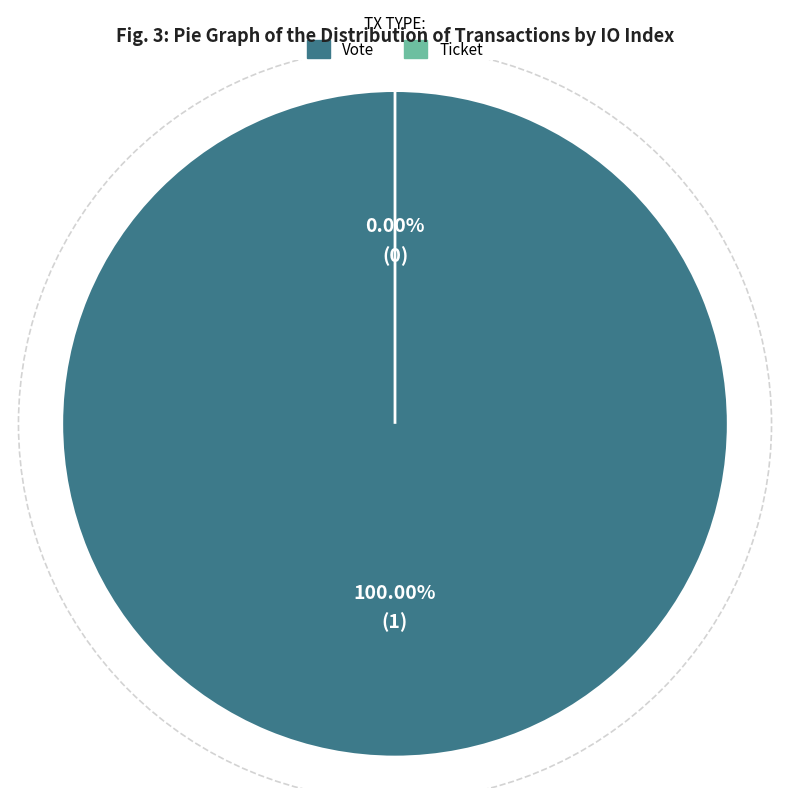

What is the change in value from Vote to Ticket?

-1